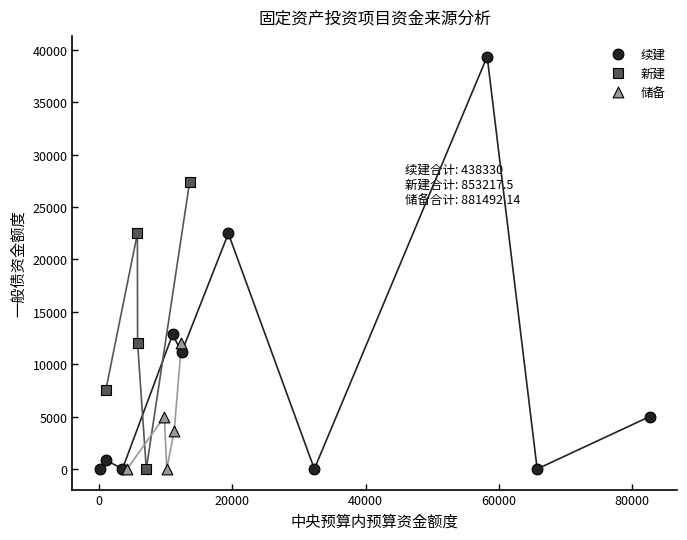

Which series reaches the maximum Y coordinate?

续建